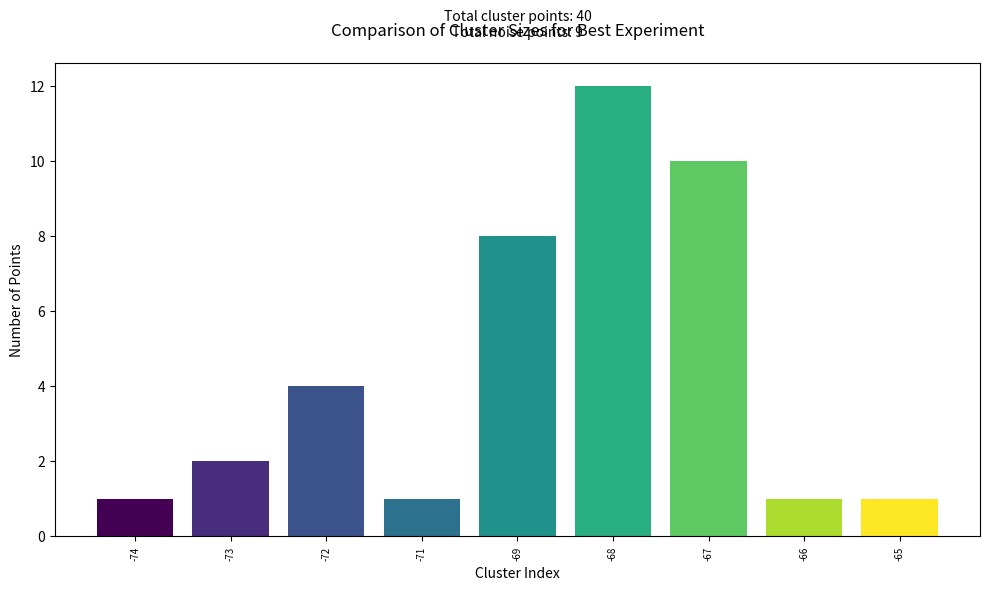

Are the bars grouped side by side (vs. stacked)?

No